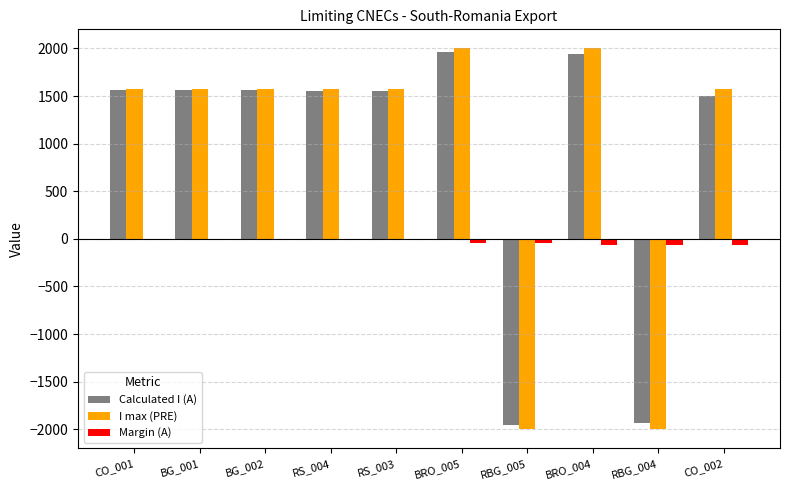

What is the maximum value shown in the chart?

2000